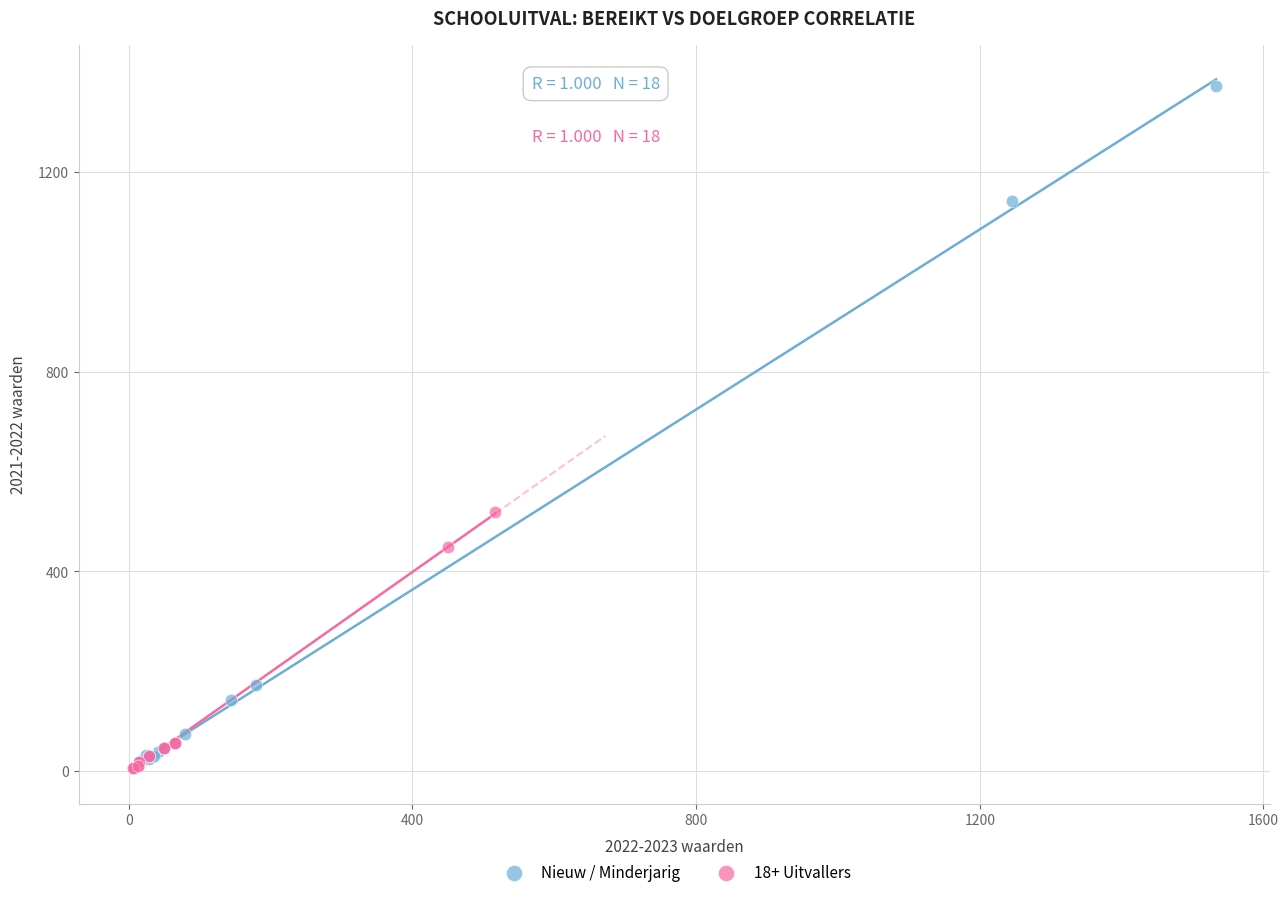

Which series has the largest Y range (max minus min)?

Nieuw / Minderjarig